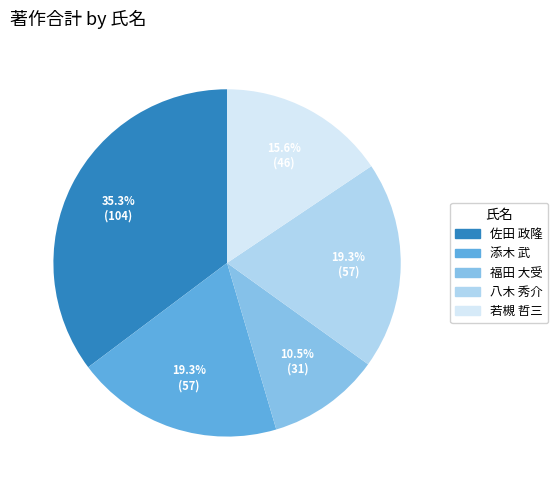

Combined, do 八木 秀介 and 佐田 政隆 account for over 50%?

Yes